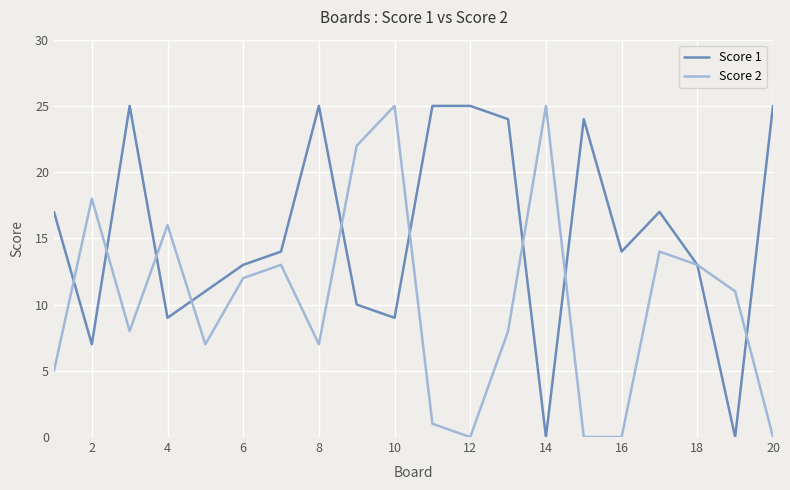

Does the chart display data point markers on the line(s)?

No